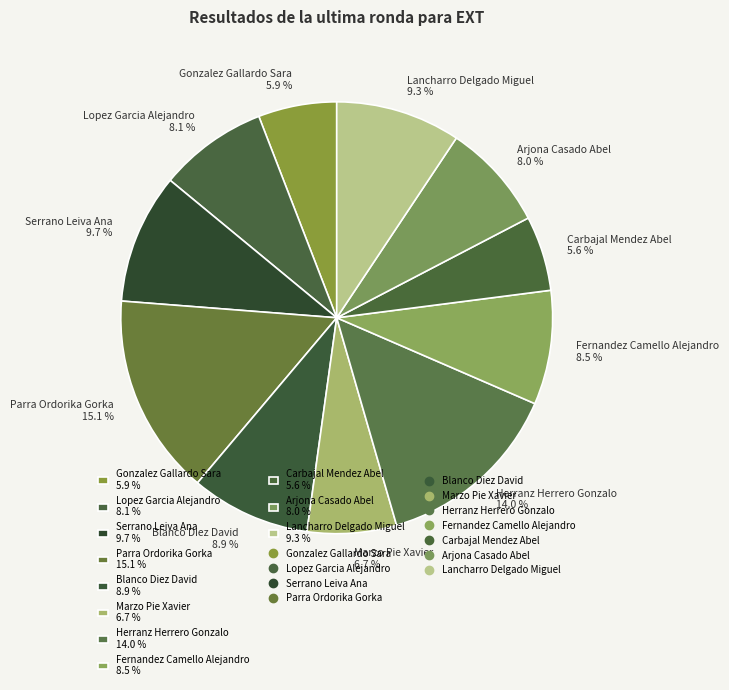

Is it true that Arjona Casado Abel is 8% of the pie?

True